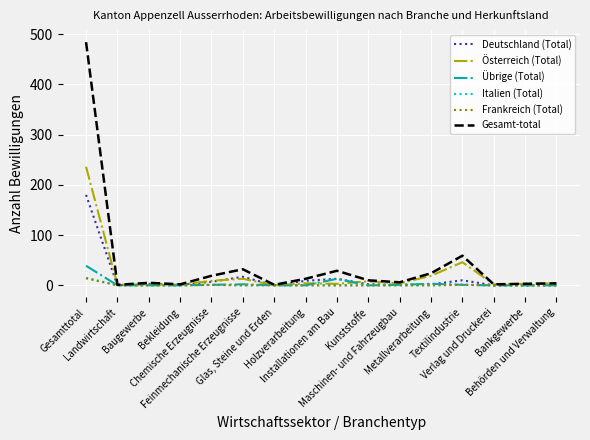

What are all the series names shown in the legend?

Deutschland (Total), Österreich (Total), Übrige (Total), Italien (Total), Frankreich (Total), Gesamt-total